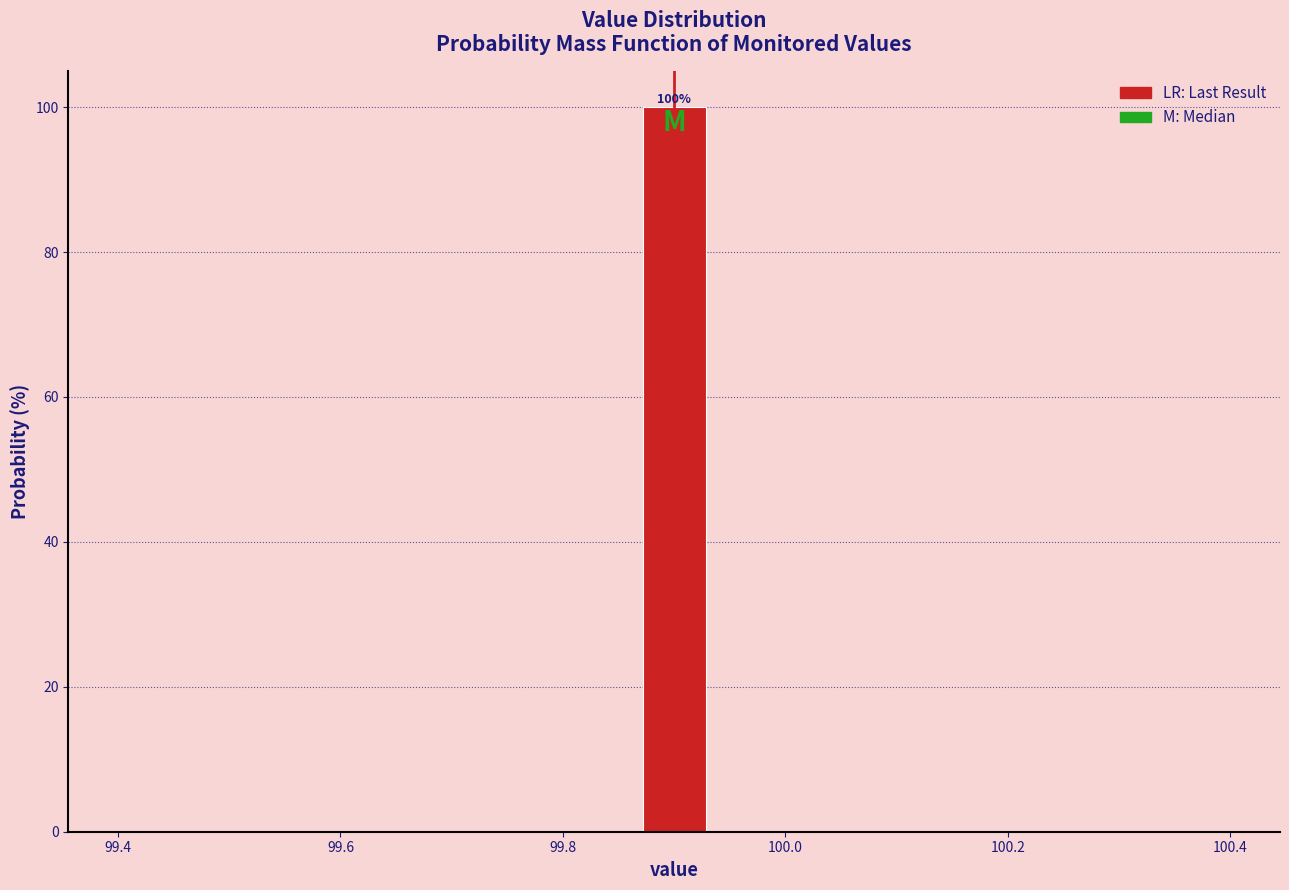

Around what value on the x-axis is the tallest bar? Give the approximate position of its centre, as read against the axis.

99.90